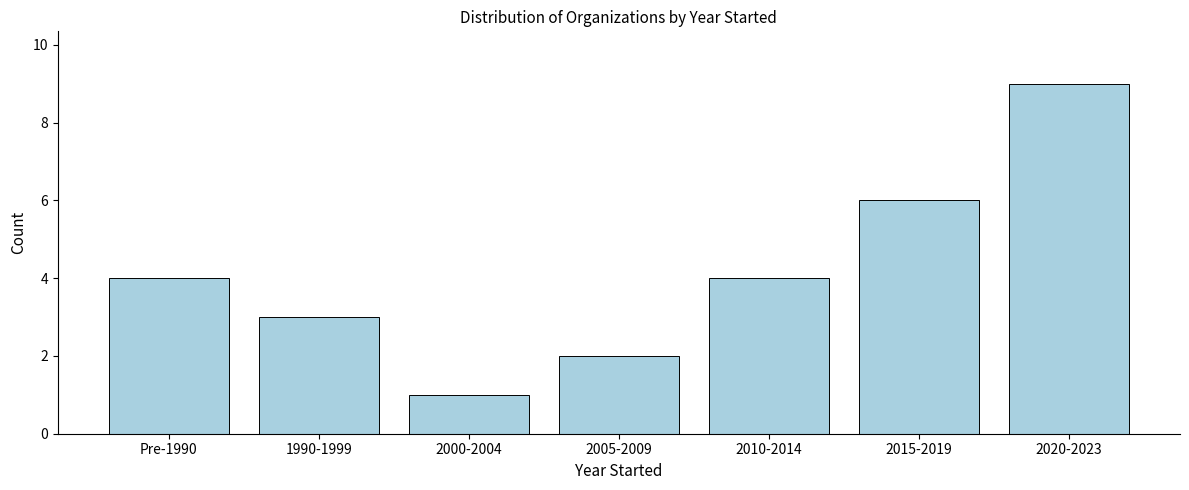

Reading left to right, what are all the values shown in this chart?

4	3	1	2	4	6	9